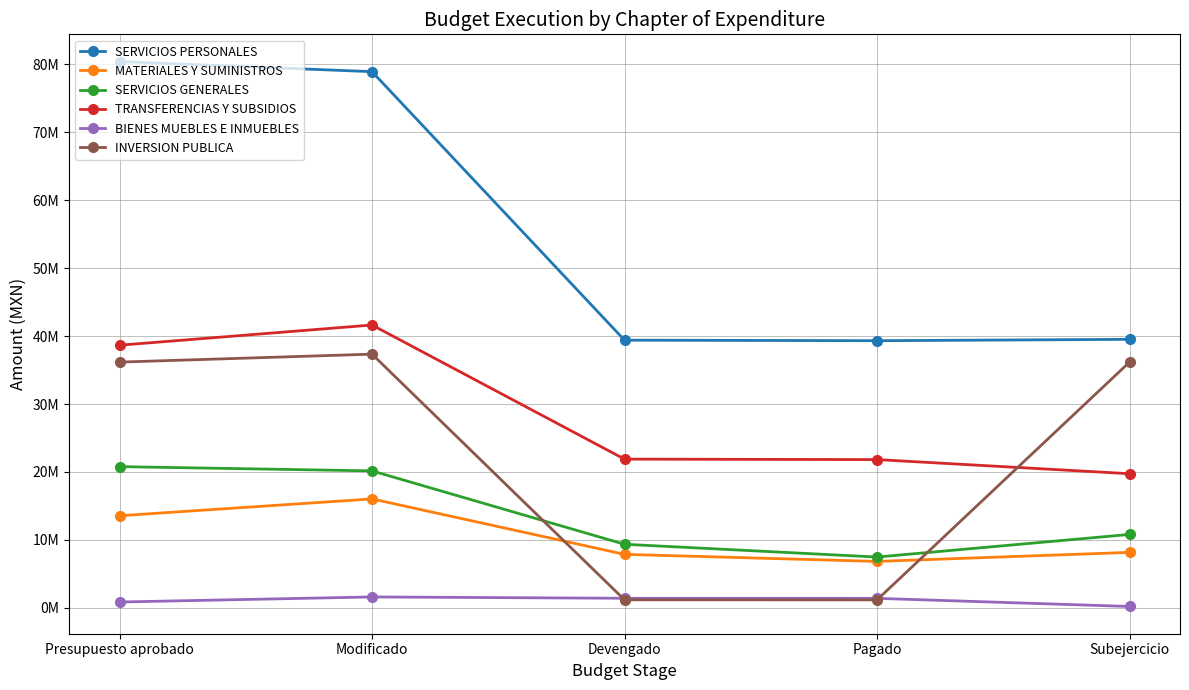

What is the maximum value shown in the chart?

80410797.9